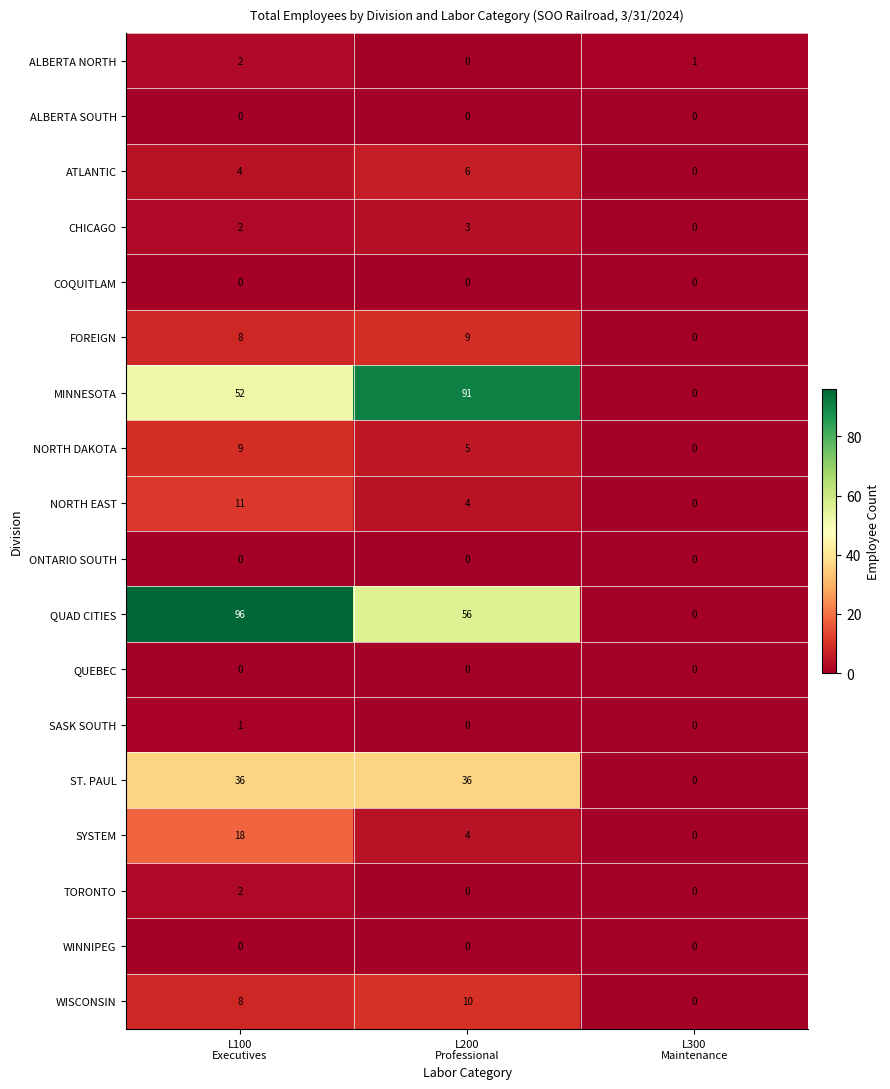

Count the FOREIGN values in the range 0 to 9.

3